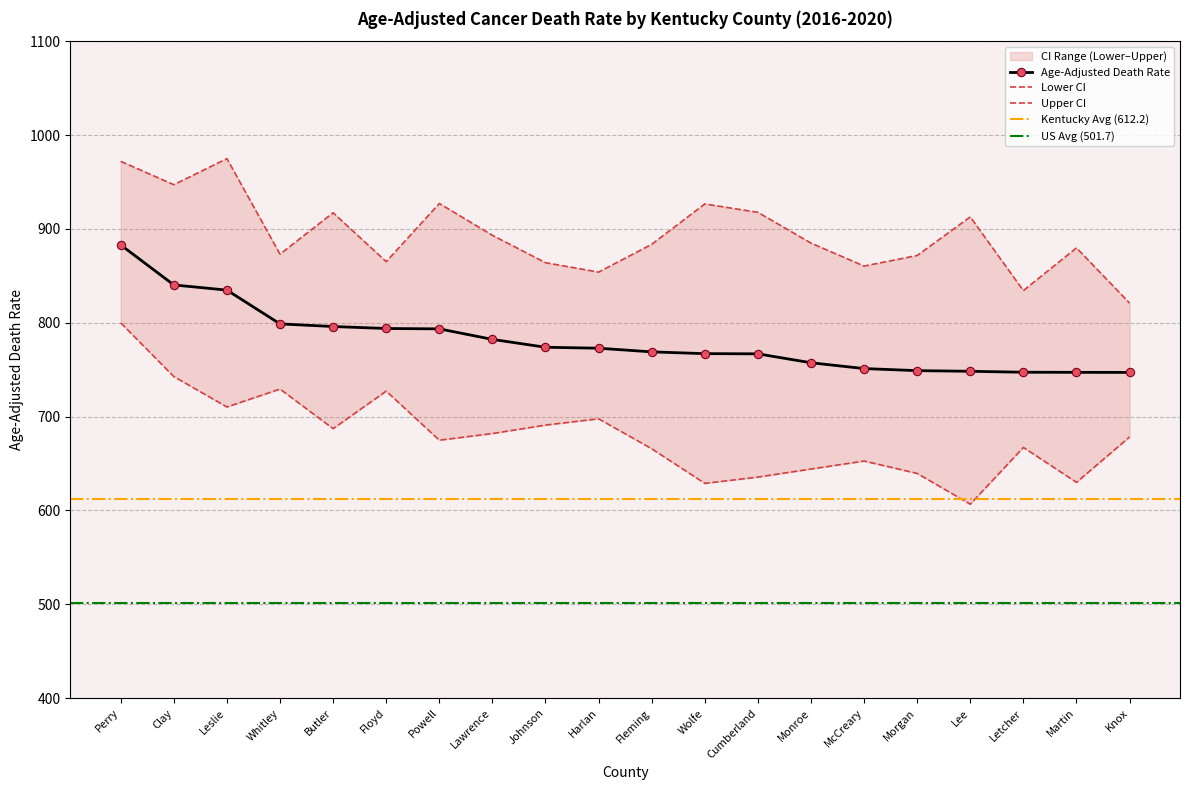

What is the value of the Age-Adjusted Death Rate point at the 13th from the left?

766.9